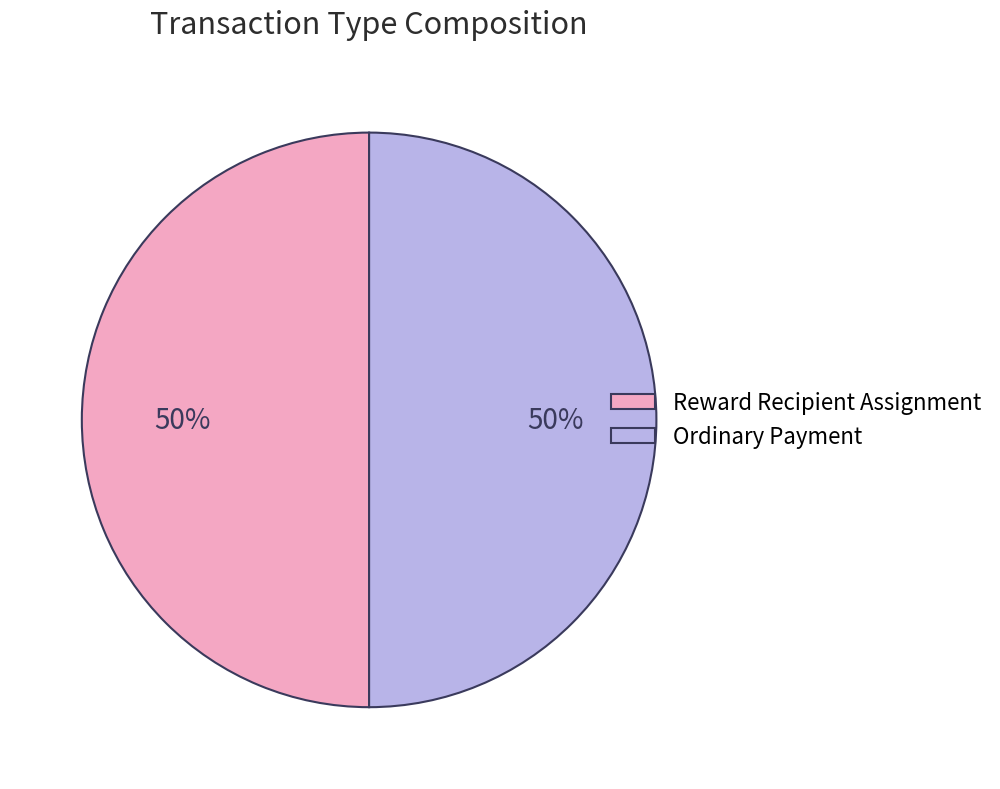

True or false: Reward Recipient Assignment accounts for 50% of the total.

True